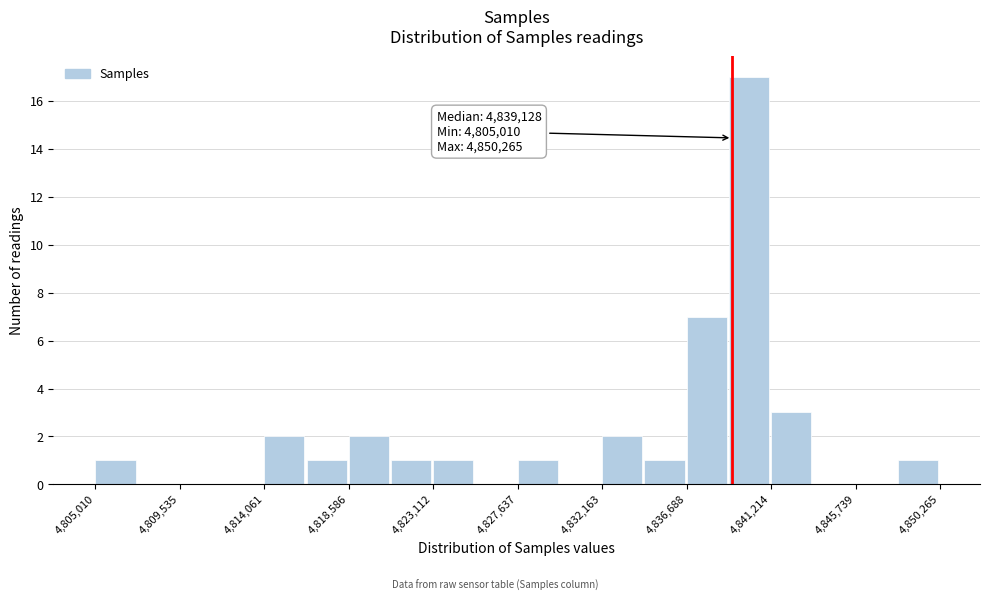

Which range on the x-axis has the tallest bar?

4839000 to 4841000